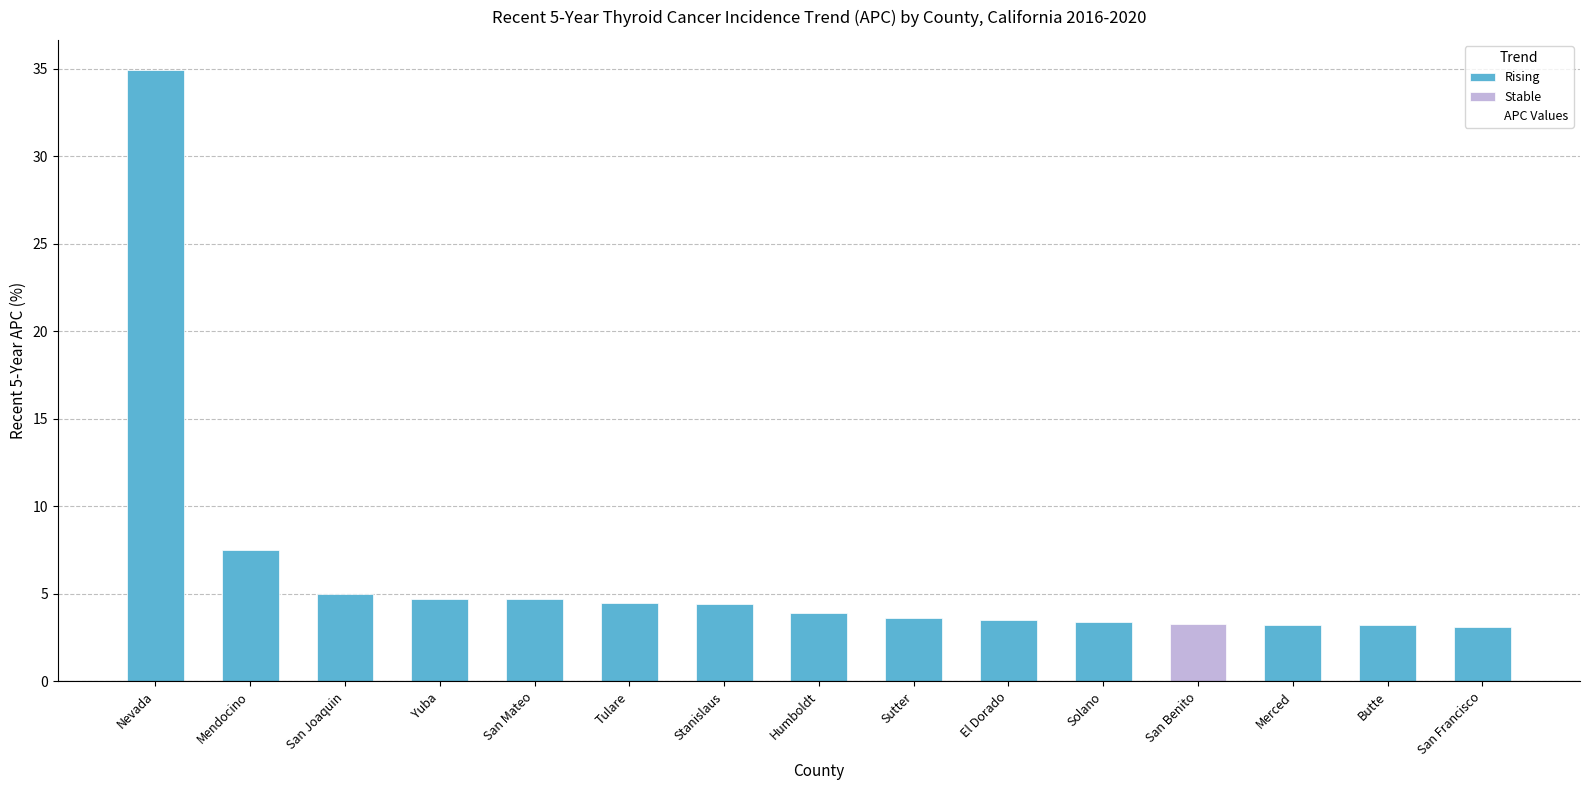

What is the minimum value shown in the chart?

3.1